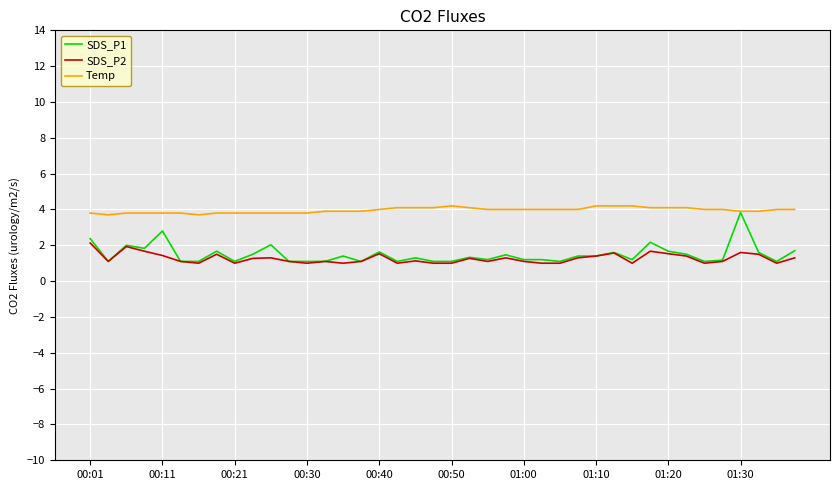

Does the chart display data point markers on the line(s)?

No